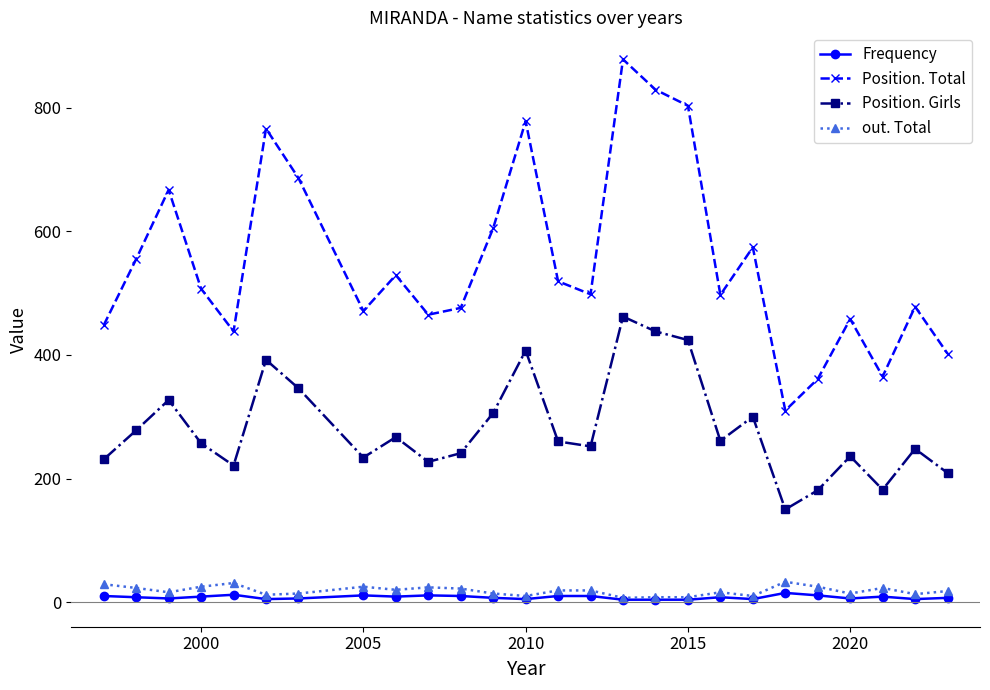

How many interior local peaks does the Position. Total series have?

8